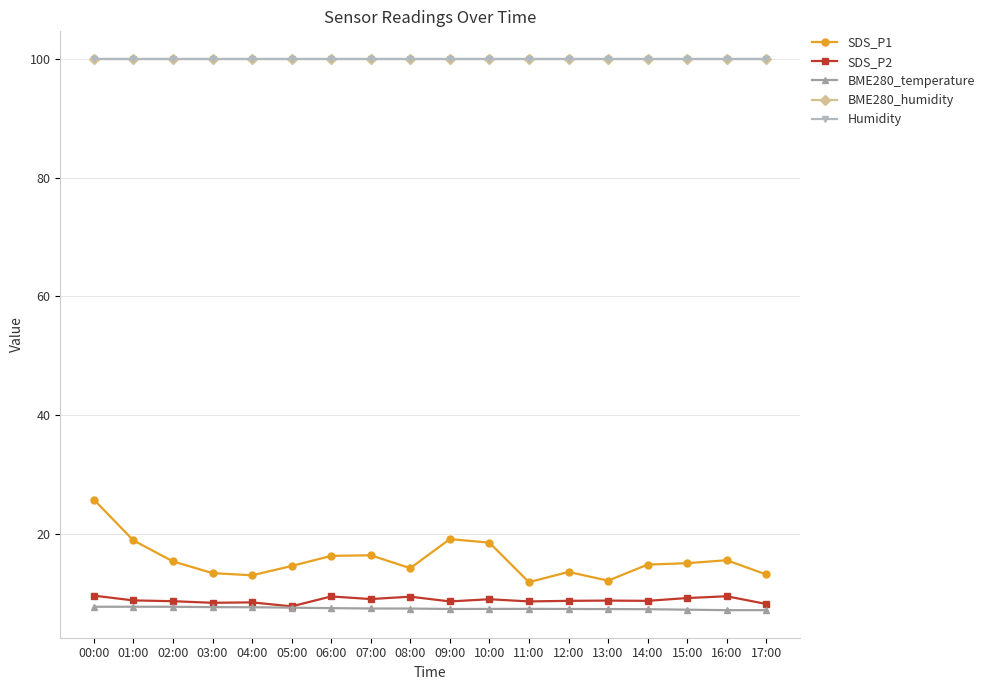

What is the minimum value shown in the chart?

7.2